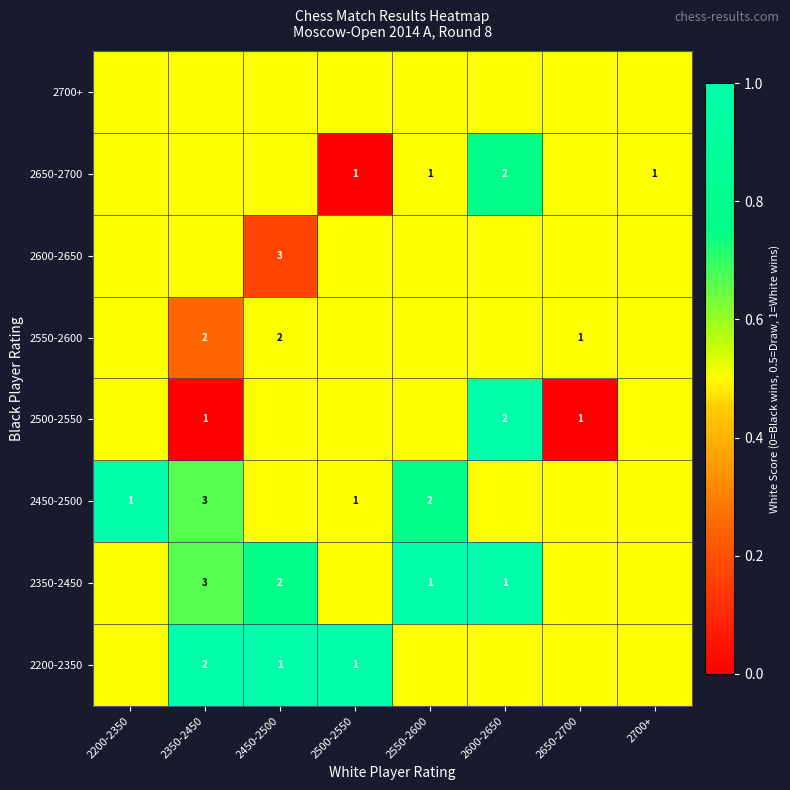

Is the value of 2550-2600 at 2350-2450 greater than the value of 2350-2450 at 2550-2600?

Yes